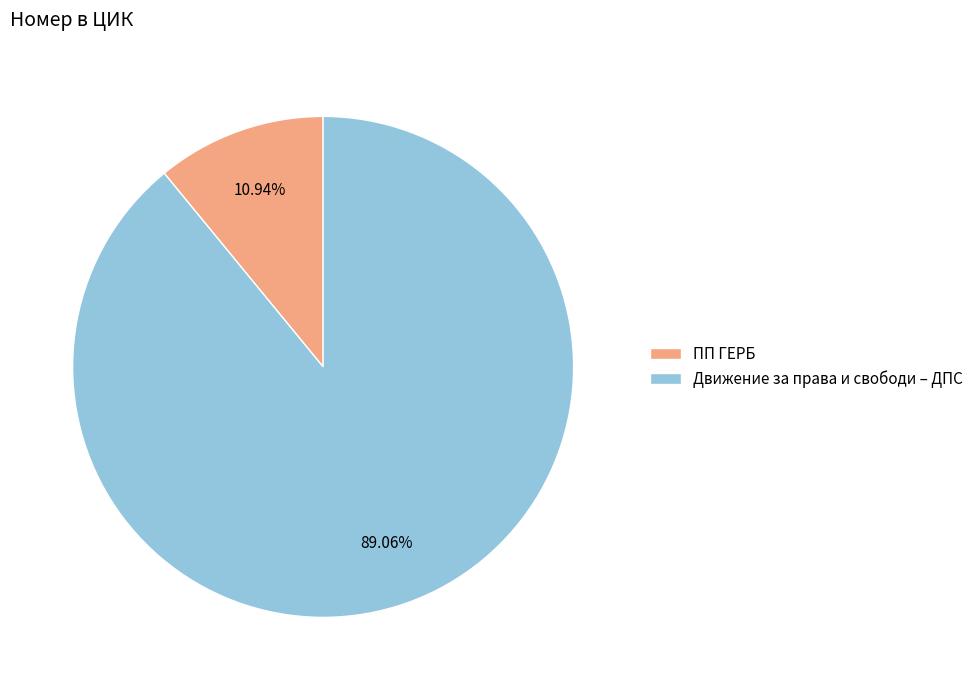

To the nearest percent, what percentage of the pie is ПП ГЕРБ?

11%